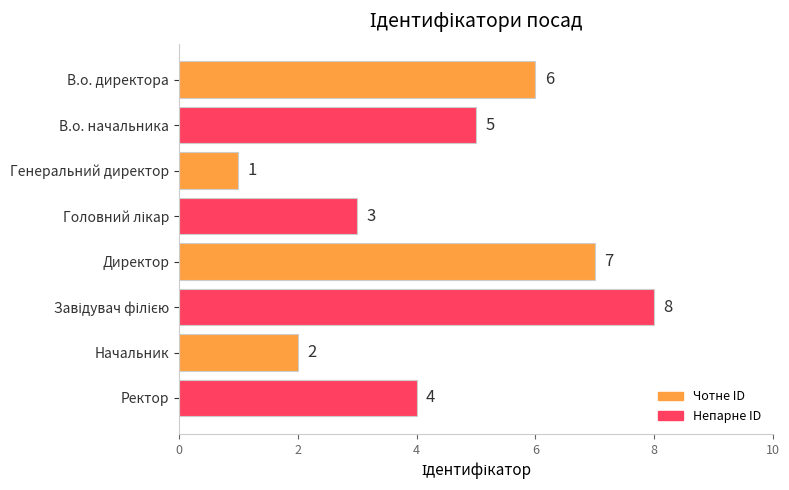

Count the values in the range 3 to 7.

5